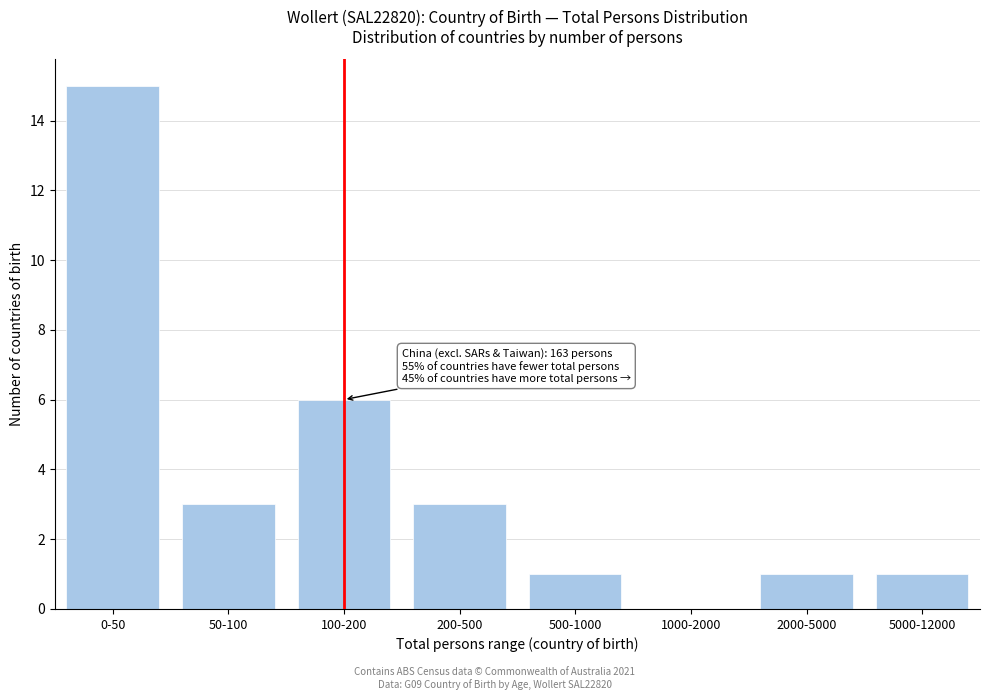

Reading left to right, transcribe all the data shown in this chart.

0-50=15	50-100=3	100-200=6	200-500=3	500-1000=1	1000-2000=0	2000-5000=1	5000-12000=1